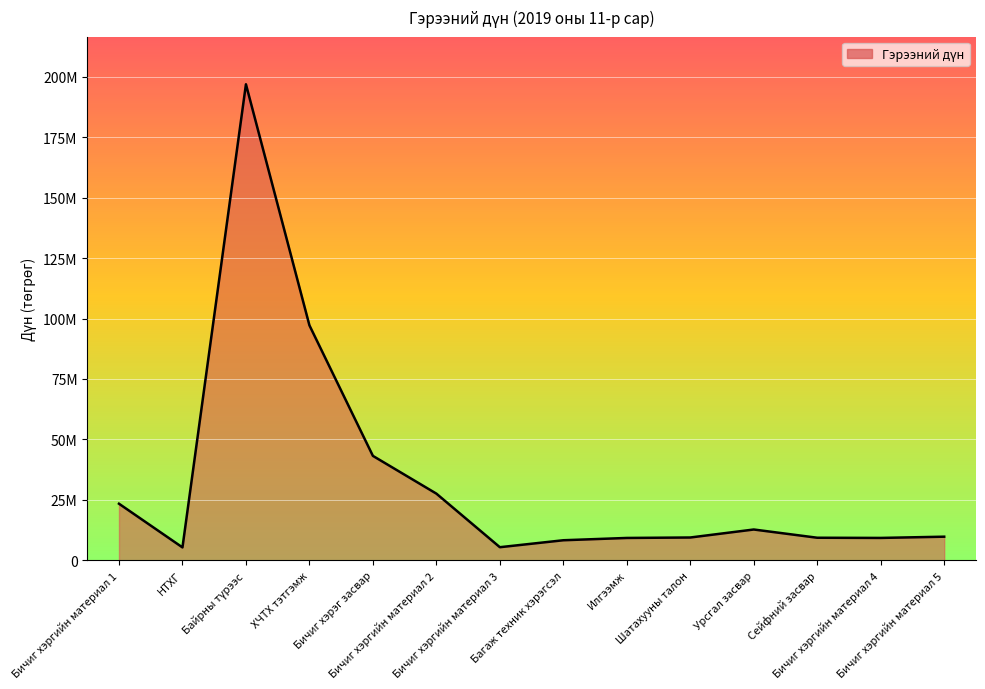

The value at Шатахууны талон is 3154484. True or false?

False